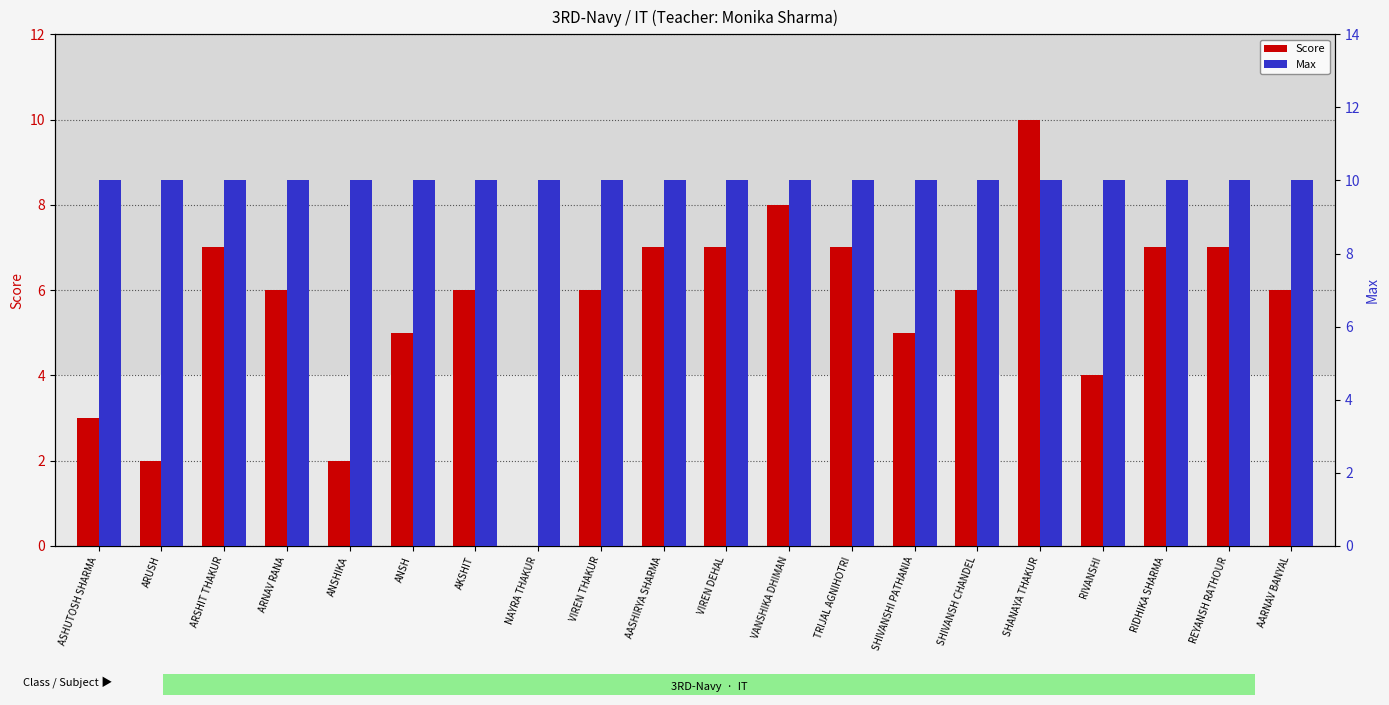

Count the number of data series in this chart.

2